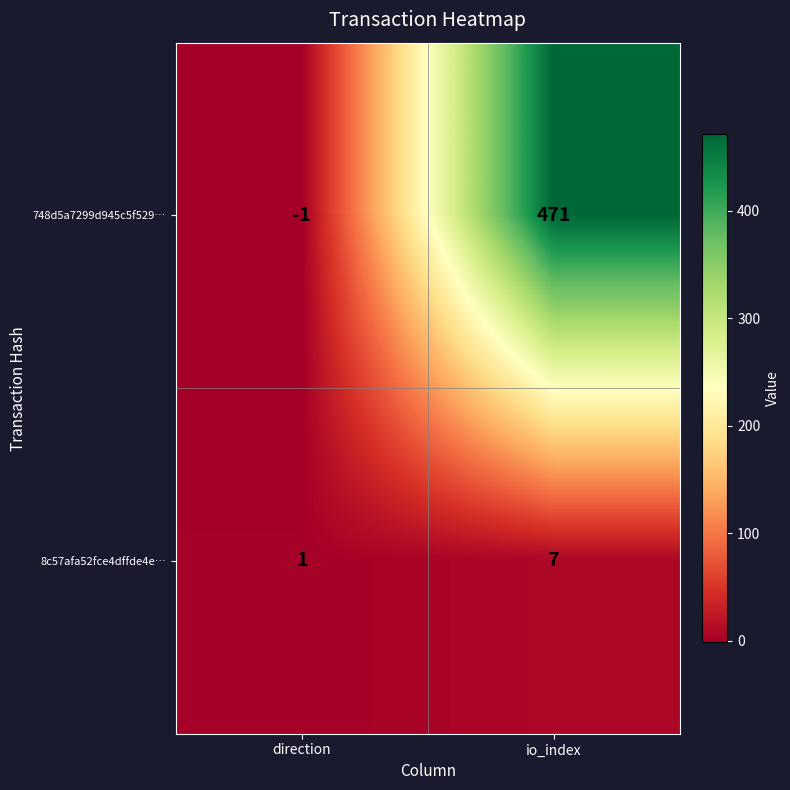

Reading right to left, list all the values displayed in this chart.

748d5a7299d945c5f529…: io_index=471	direction=-1
8c57afa52fce4dffde4e…: io_index=7	direction=1